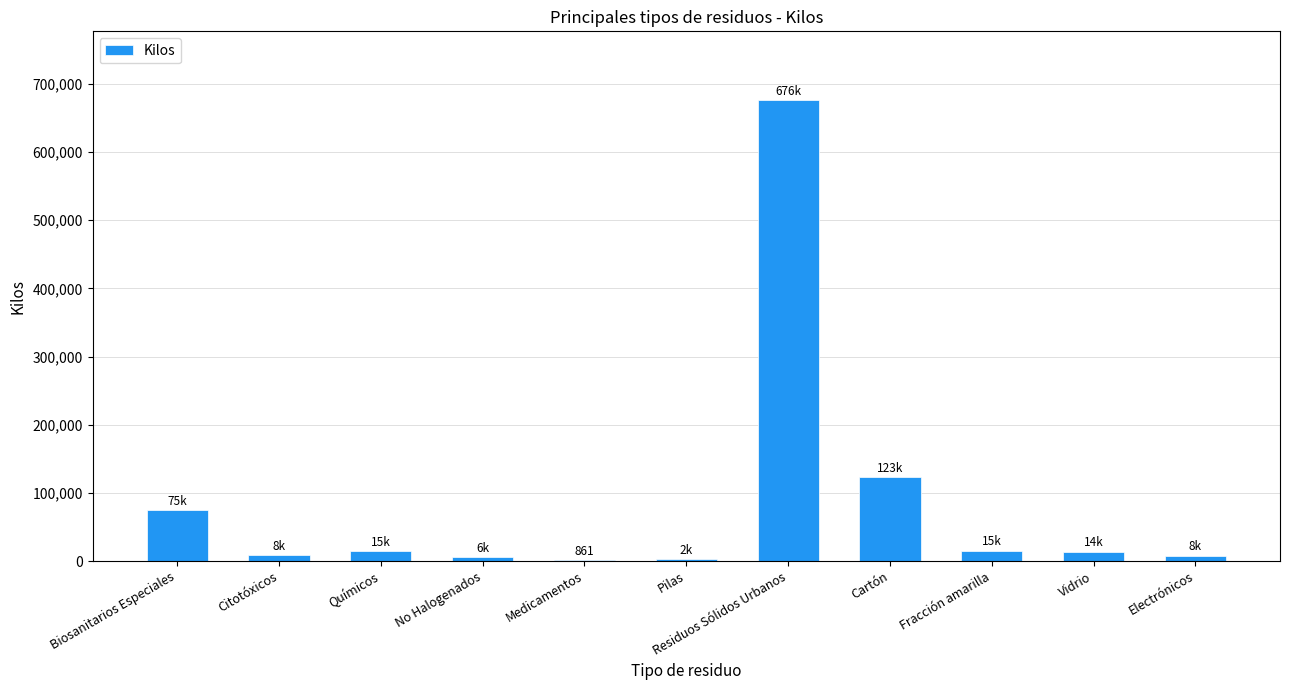

Which label corresponds to the largest value in the chart?

Residuos Sólidos Urbanos